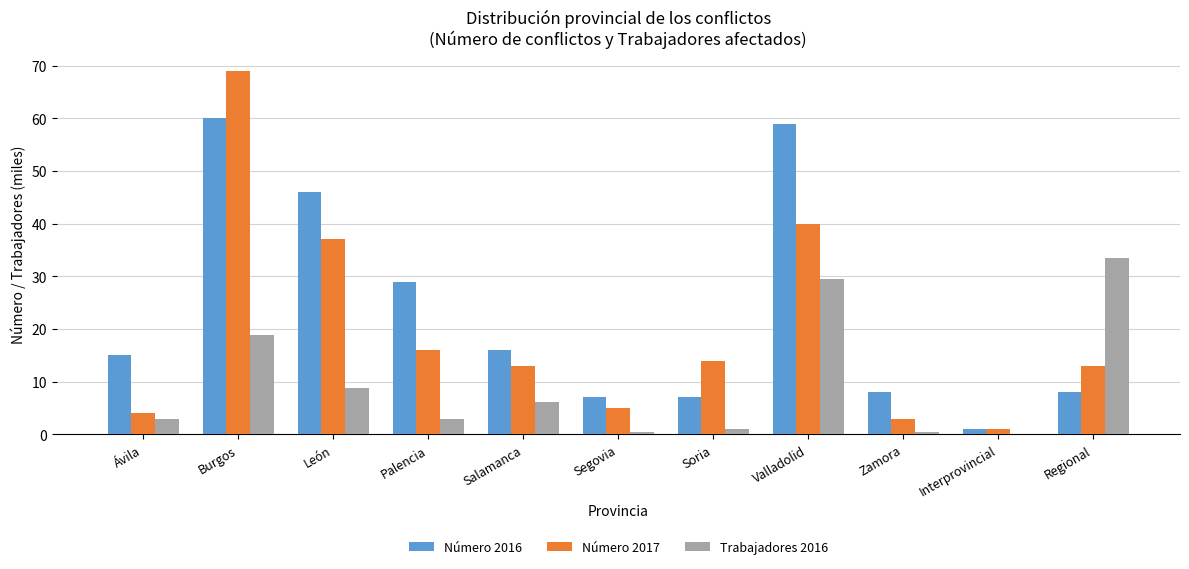

At which category does the chart reach its peak across all series?

Burgos